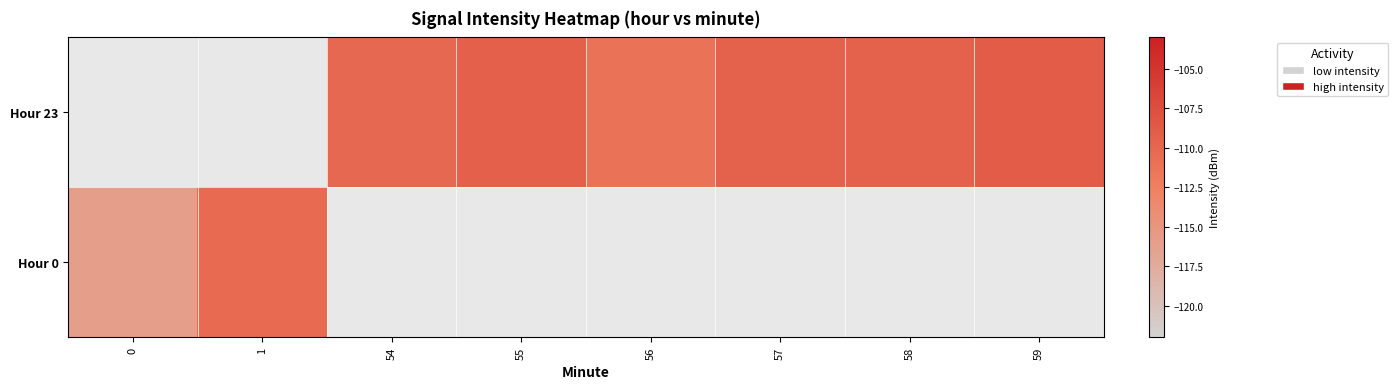

At 54, list the series in order from largest to smallest.

Hour 23, Hour 0